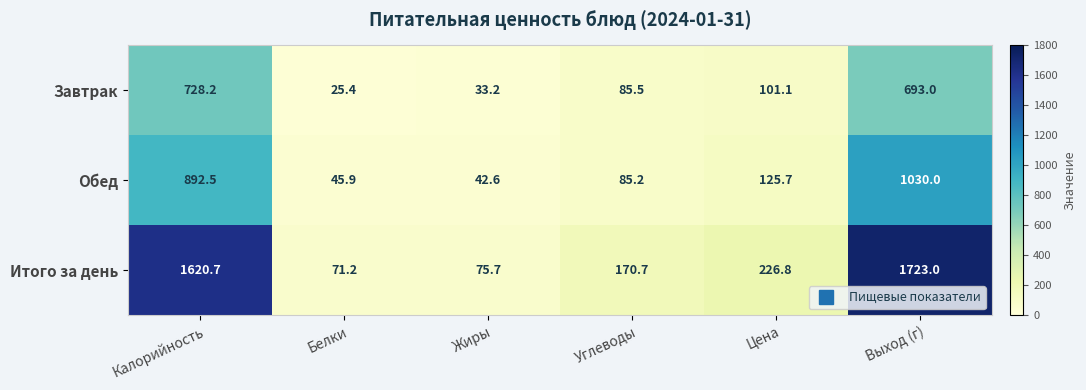

List the series in order of their overall mean, highest first.

Итого за день, Обед, Завтрак